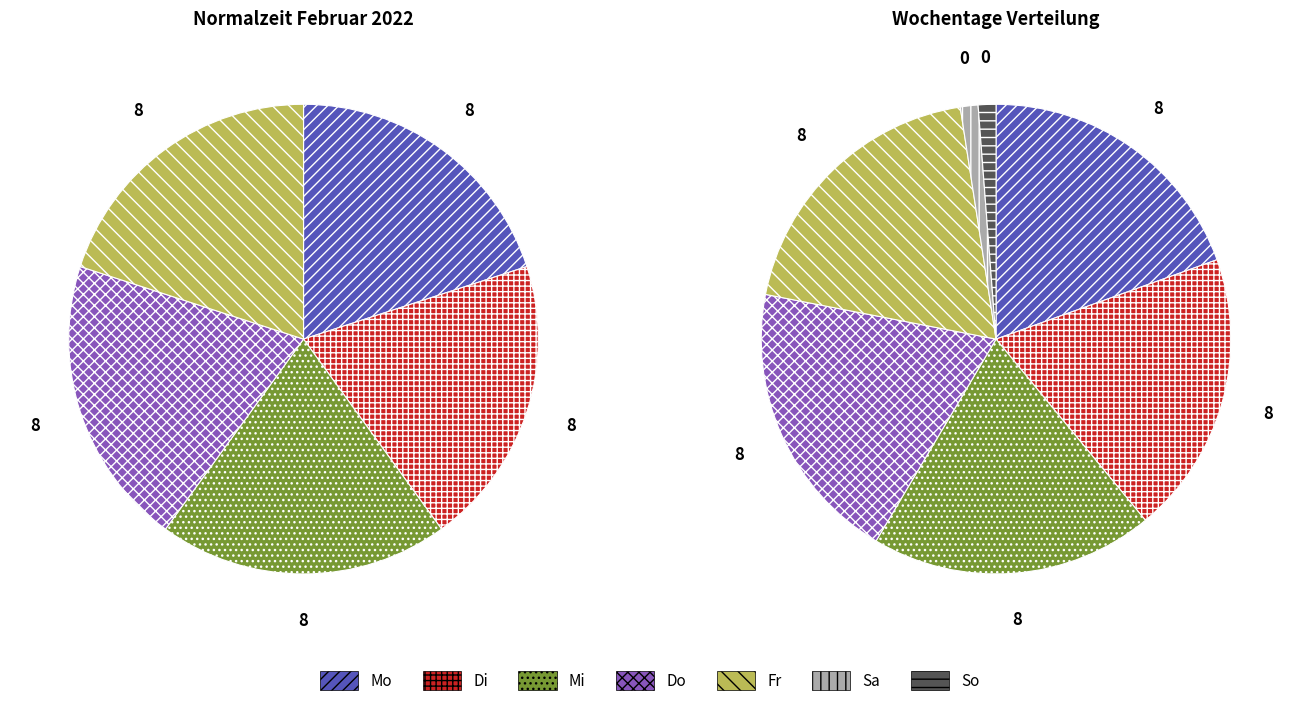

Does So represent more than half of the total?

No